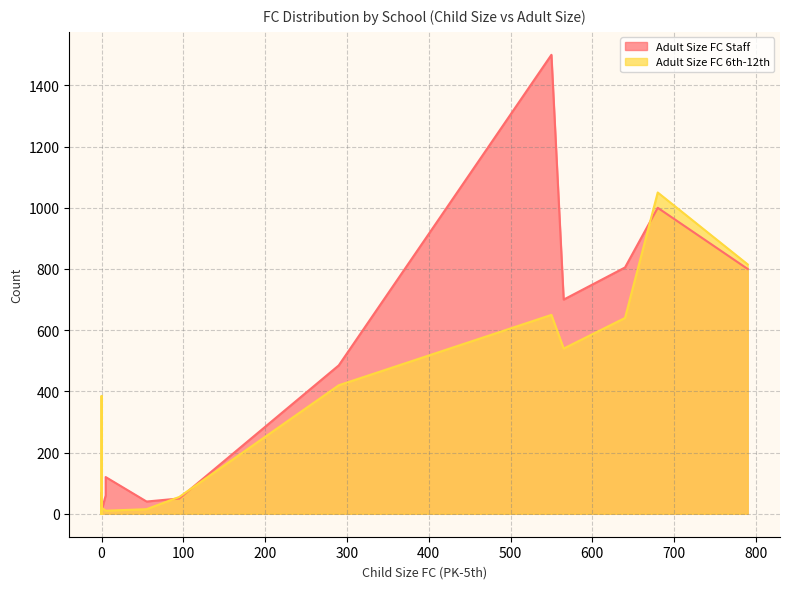

Where is Adult Size FC Staff nearest to the value 752?

790